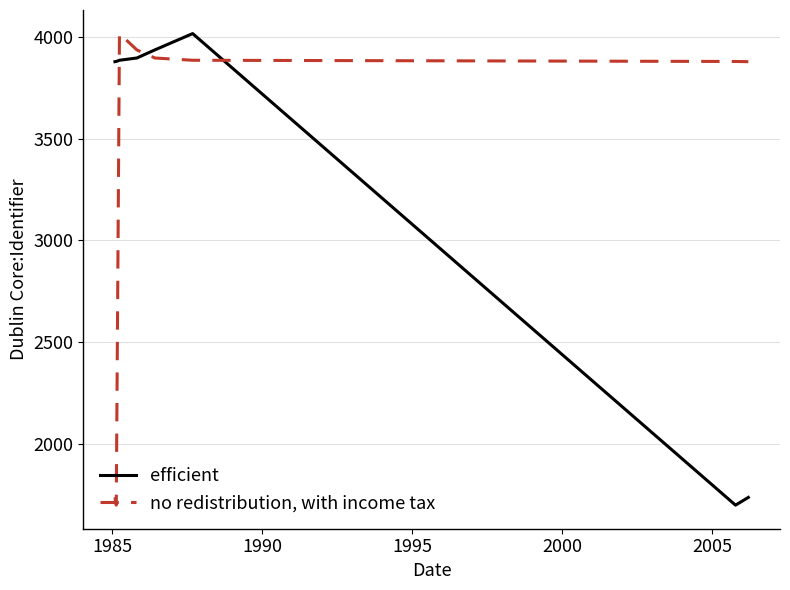

What is the difference between the maximum and minimum values in the no redistribution, with income tax series?

2316